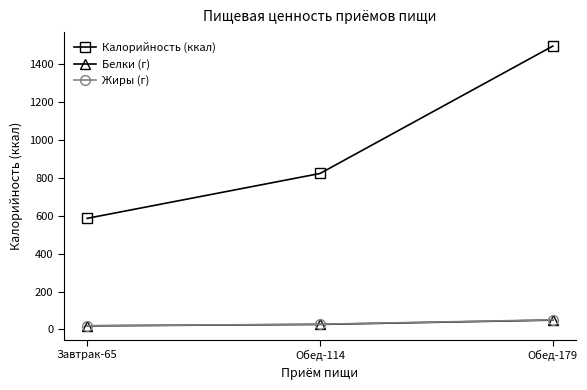

What is the sum of the Белки (г) values at Обед-114 and Завтрак-65?

46.0